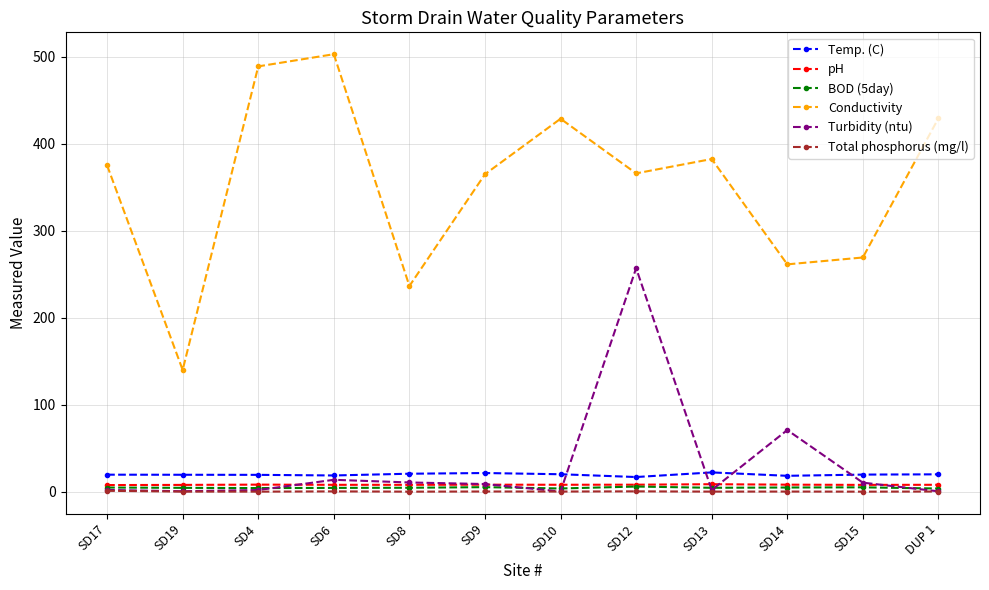

How many categories are shown in the chart?

12